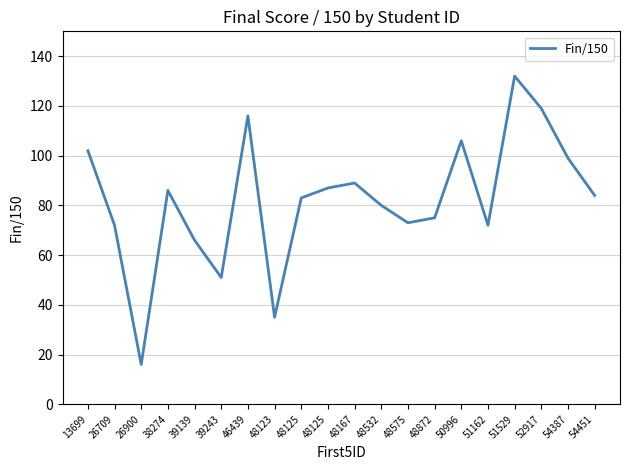

Does the chart display data point markers on the line(s)?

No